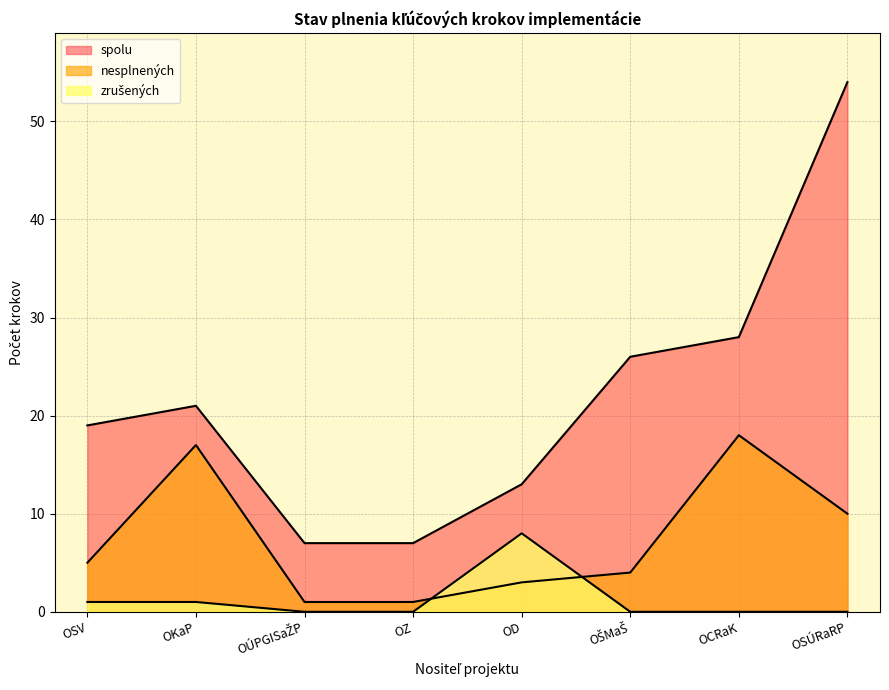

Between OSV and OSÚRaRP, which series saw the biggest shift?

spolu